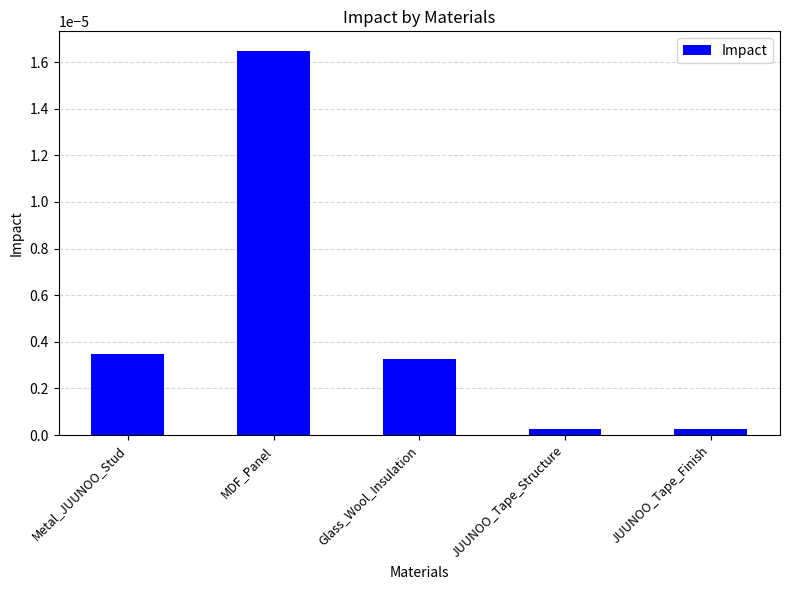

Which category has the highest value across all series?

MDF_Panel